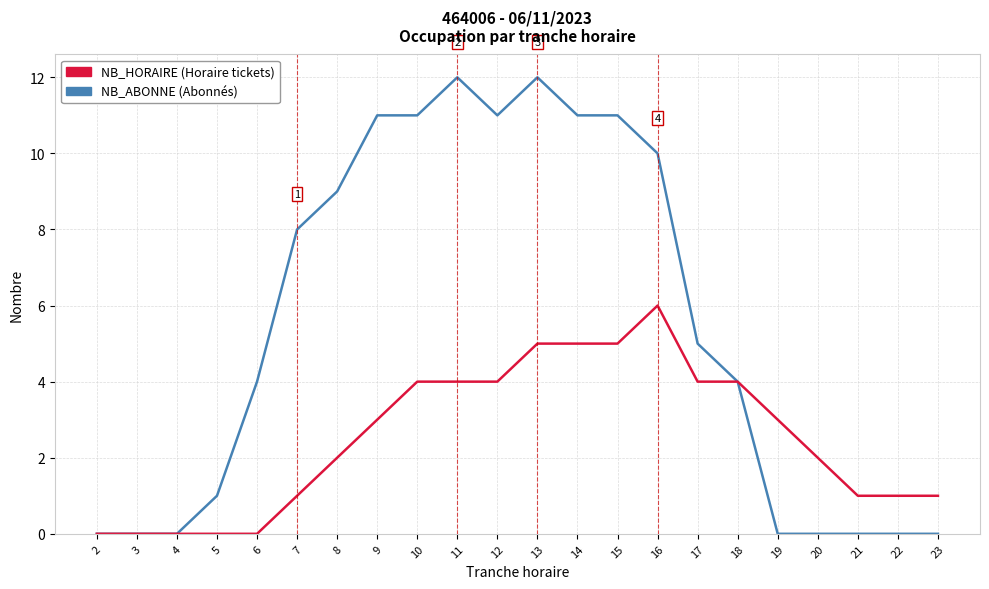

What is the total value across all series at 15?

16